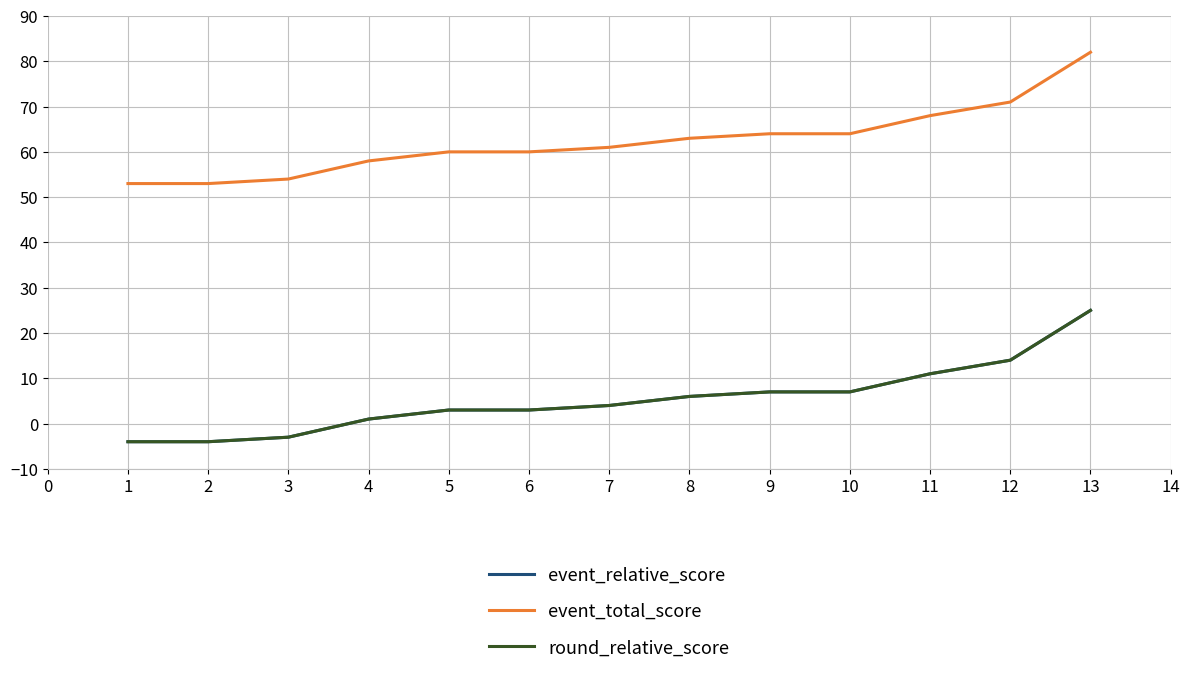

Reading left to right, what are all the values shown in this chart?

event_relative_score: -4	-4	-3	1	3	3	4	6	7	7	11	14	25
event_total_score: 53	53	54	58	60	60	61	63	64	64	68	71	82
round_relative_score: -4	-4	-3	1	3	3	4	6	7	7	11	14	25